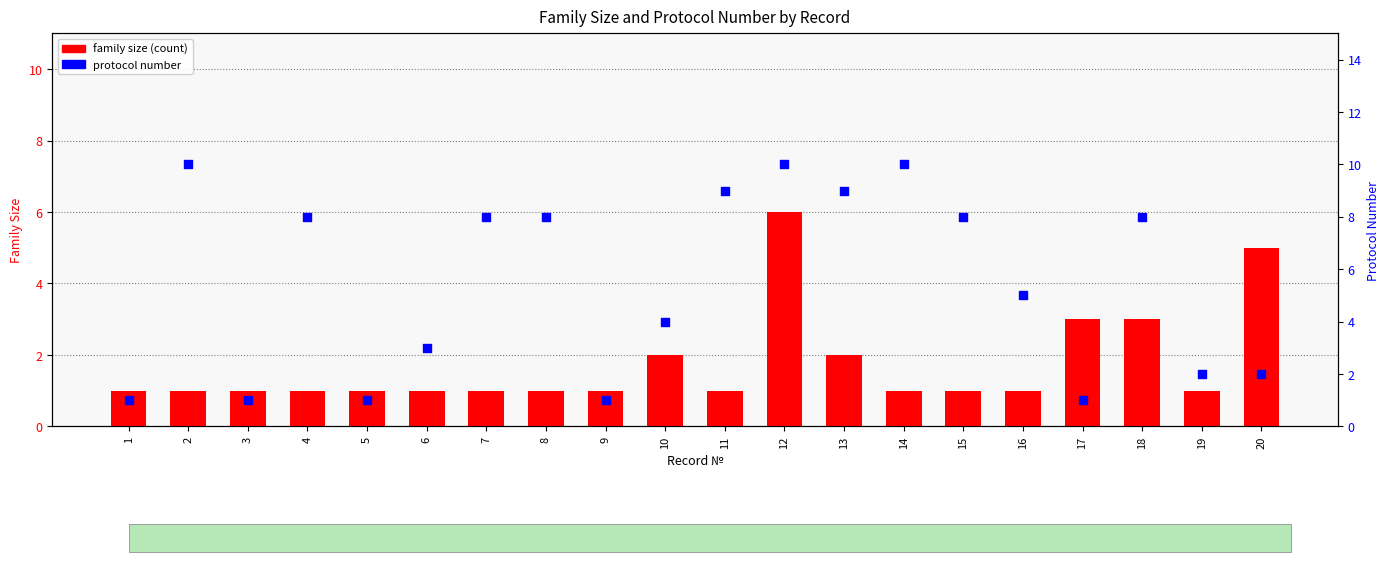

At how many categories does at least one series exceed 3?

13